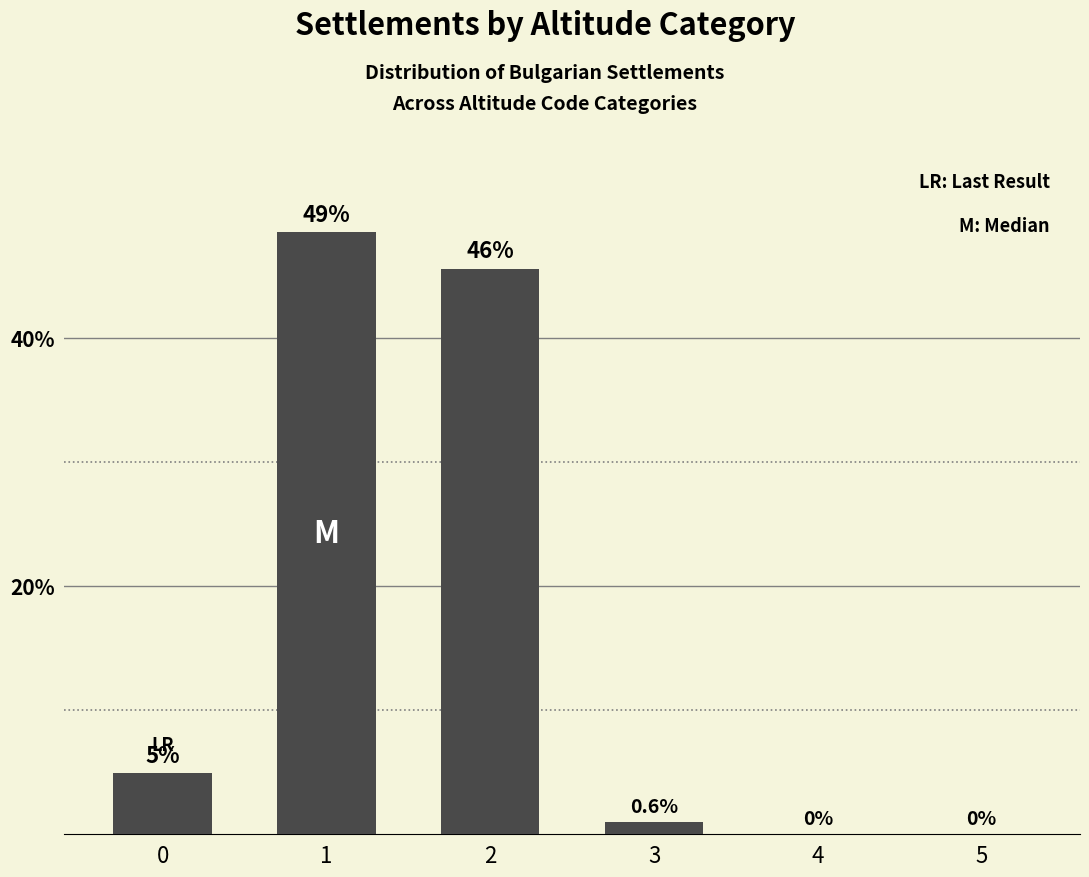

Is it true that the value at 5 is -18.9?

False